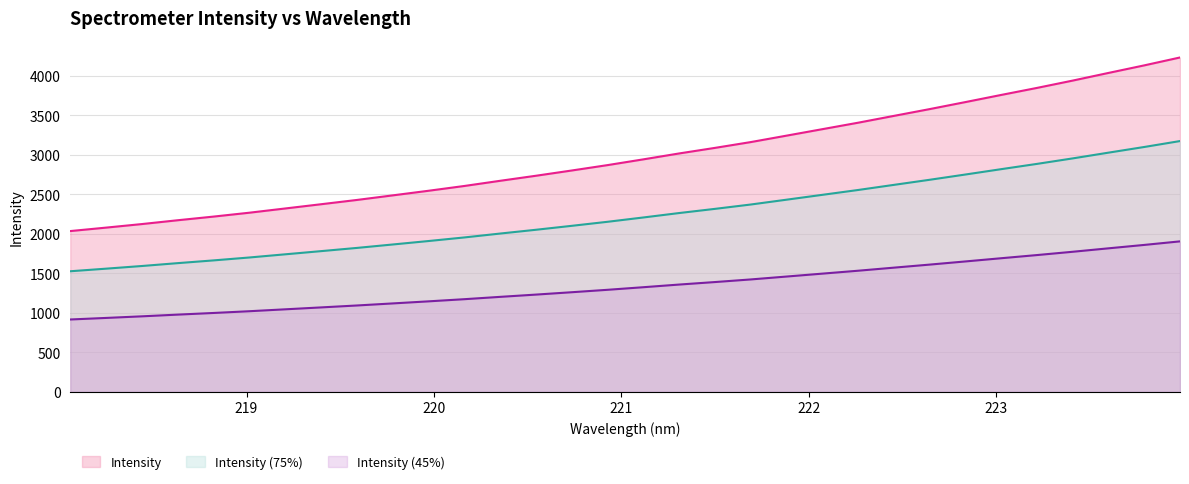

What is the label of the 20th point from the right?

220.3533